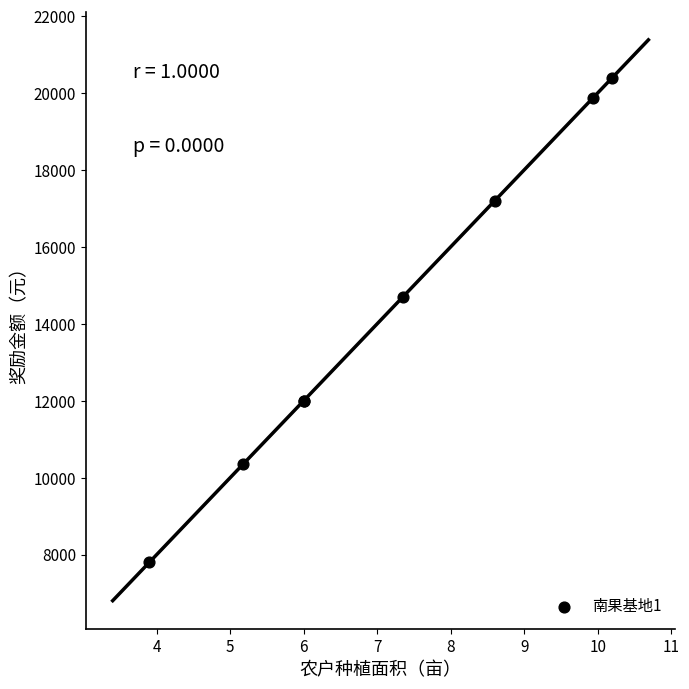

What Y value in the scatter plot is closest to 14090?

14700